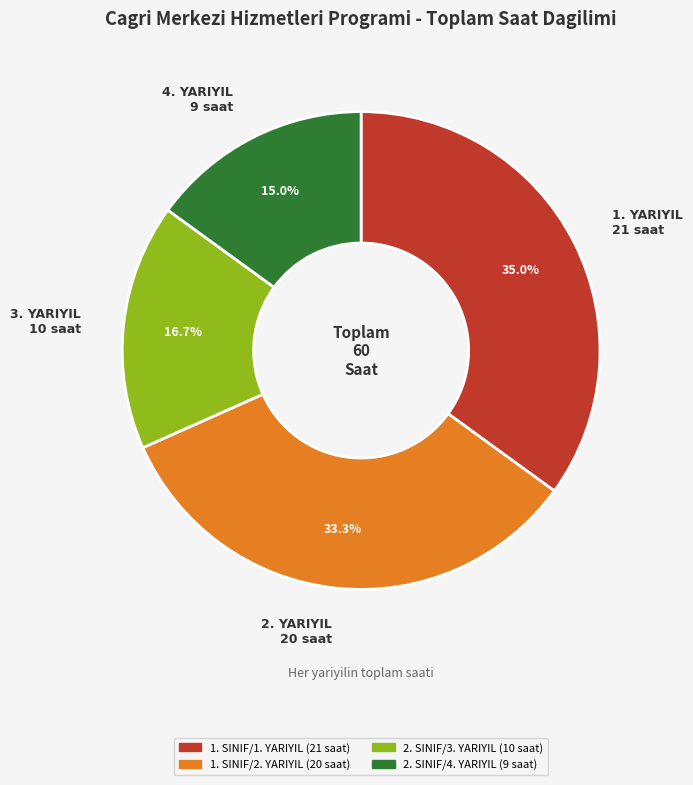

True or false: 2. SINIF/3. YARIYIL accounts for 17% of the total.

True